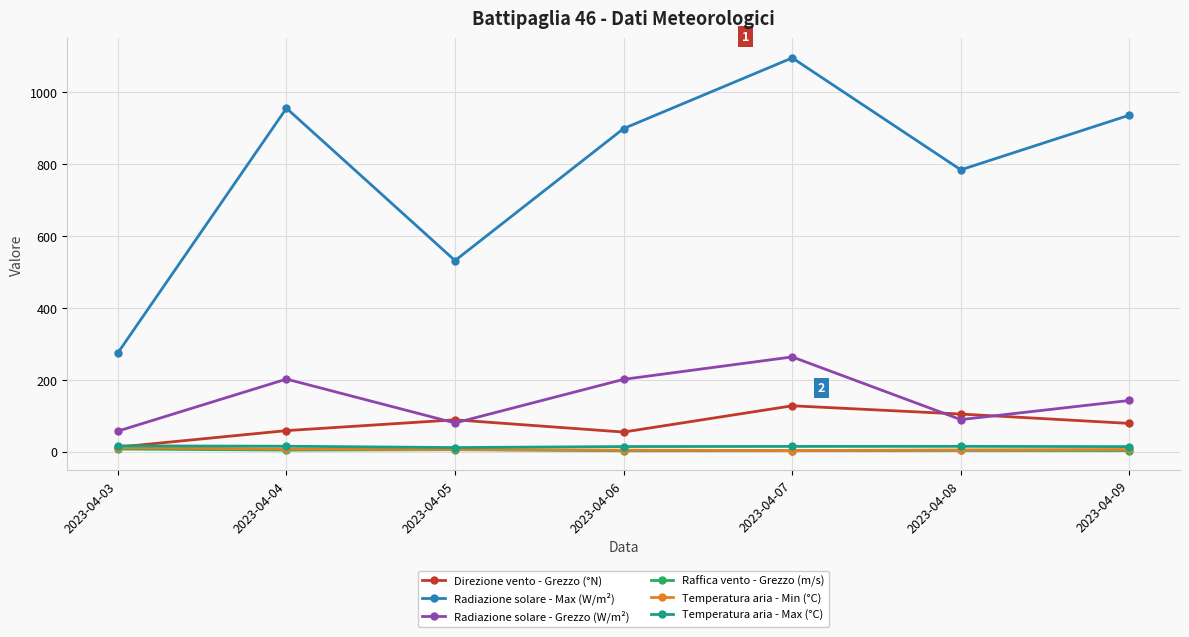

What is the value of the Temperatura aria - Max (°C) point at the 4th from the left?

14.7